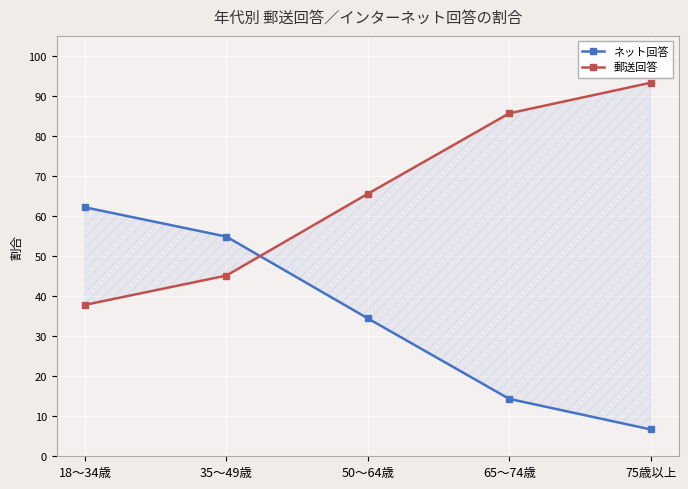

Which series changed the most between 50～64歳 and 65～74歳?

ネット回答